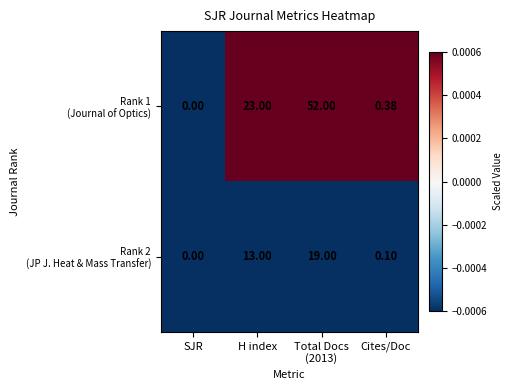

At which category does the chart reach its minimum across all series?

SJR